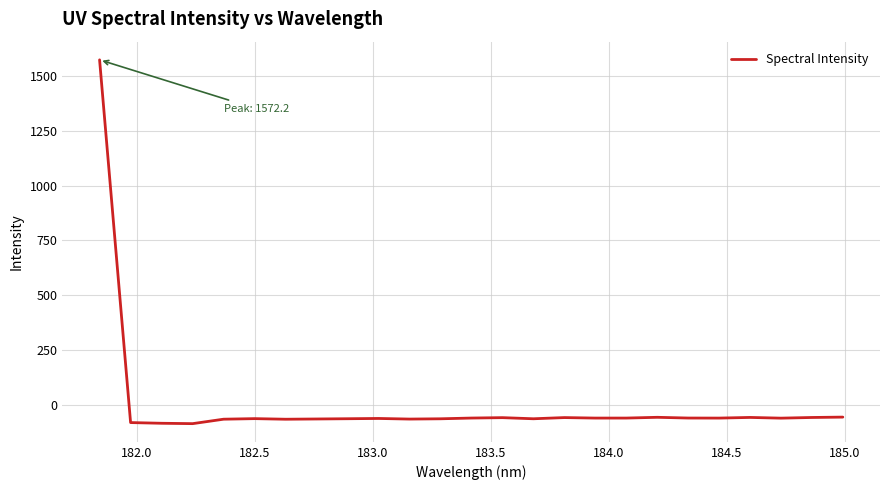

What is the smallest value displayed?

-84.0